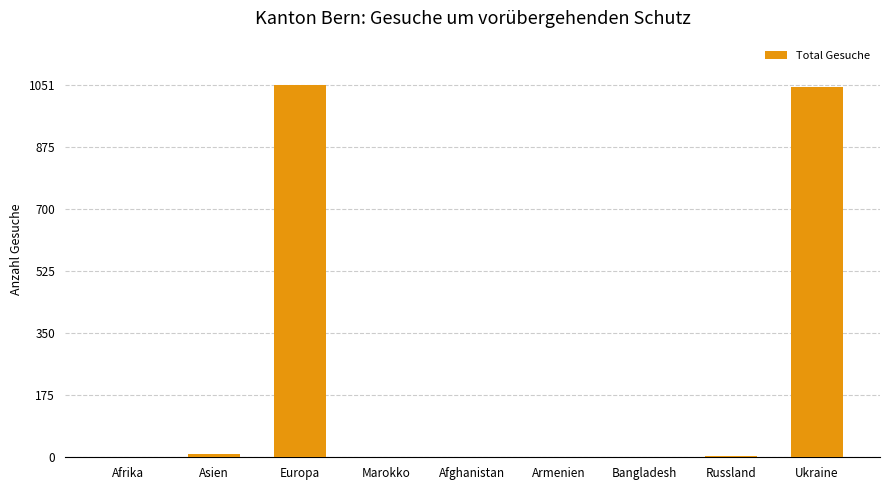

What is the greatest value displayed?

1051